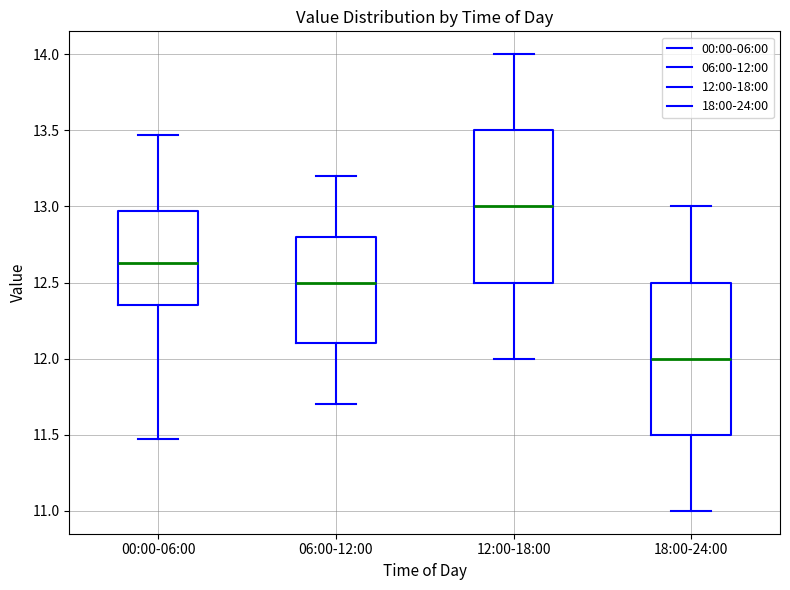

Which box has the lowest median line?

18:00-24:00